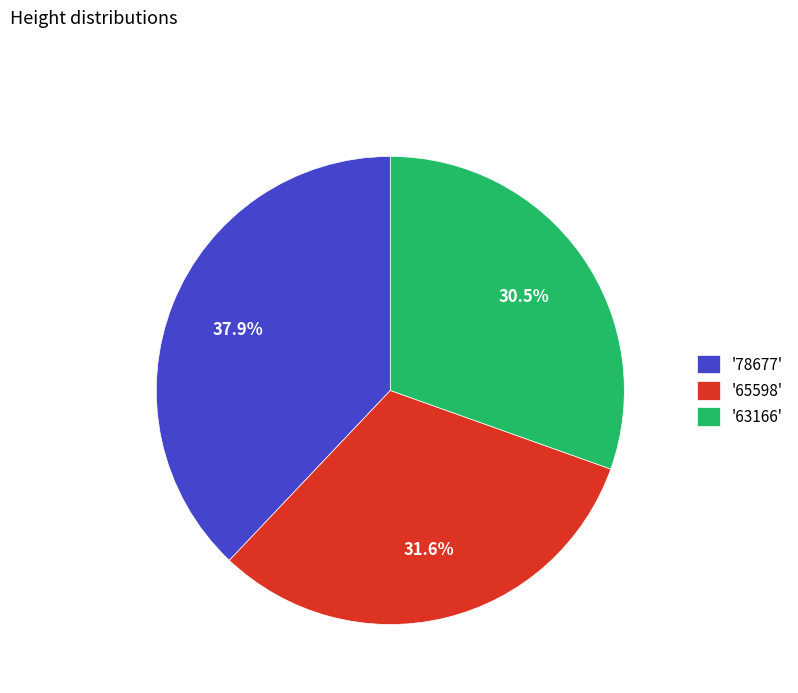

Does any single category account for the majority?

No